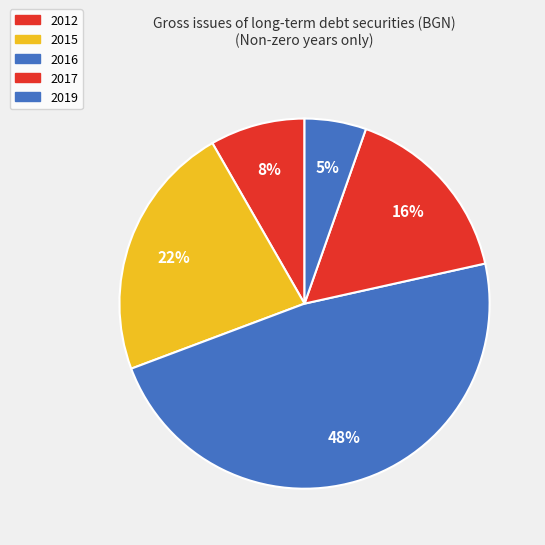

Approximately how many times larger is the value at 2012 compared to 2015?

0.4